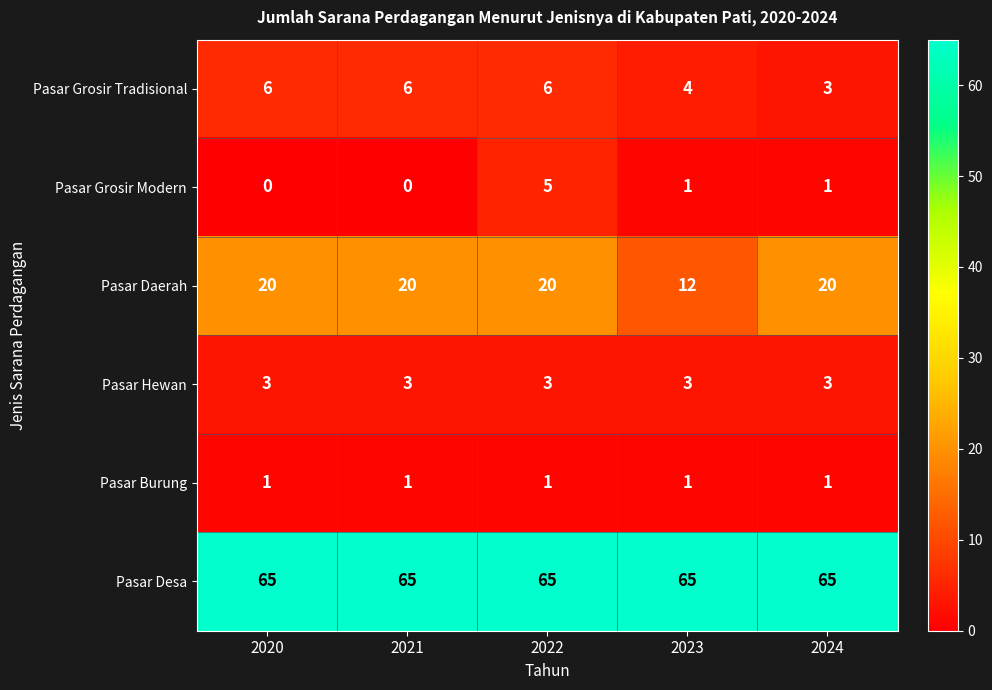

Reading right to left, list all the values displayed in this chart.

Pasar Grosir Tradisional: 2024=3	2023=4	2022=6	2021=6	2020=6
Pasar Grosir Modern: 2024=1	2023=1	2022=5	2021=0	2020=0
Pasar Daerah: 2024=20	2023=12	2022=20	2021=20	2020=20
Pasar Hewan: 2024=3	2023=3	2022=3	2021=3	2020=3
Pasar Burung: 2024=1	2023=1	2022=1	2021=1	2020=1
Pasar Desa: 2024=65	2023=65	2022=65	2021=65	2020=65